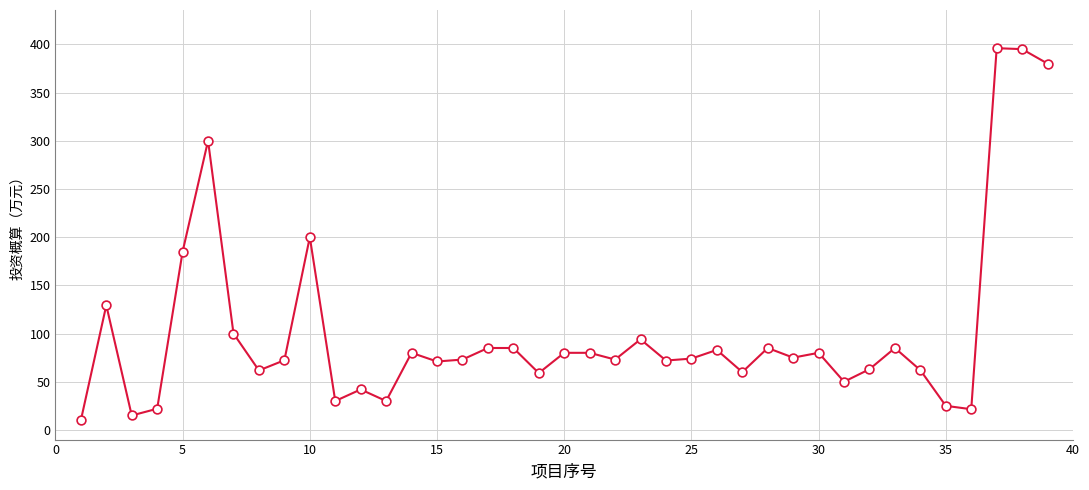

What is the minimum value shown in the chart?

10.0